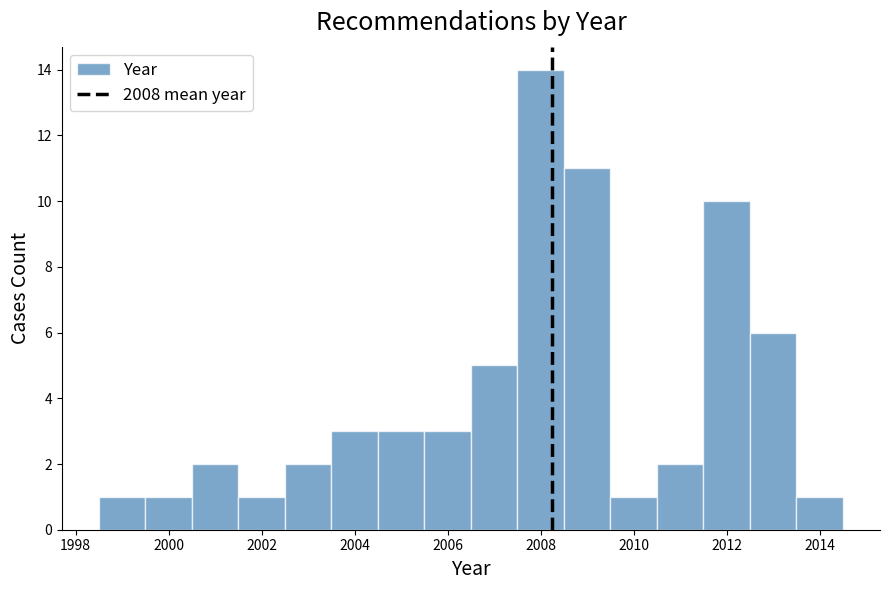

Which range on the x-axis has the tallest bar?

2007.5 to 2008.5